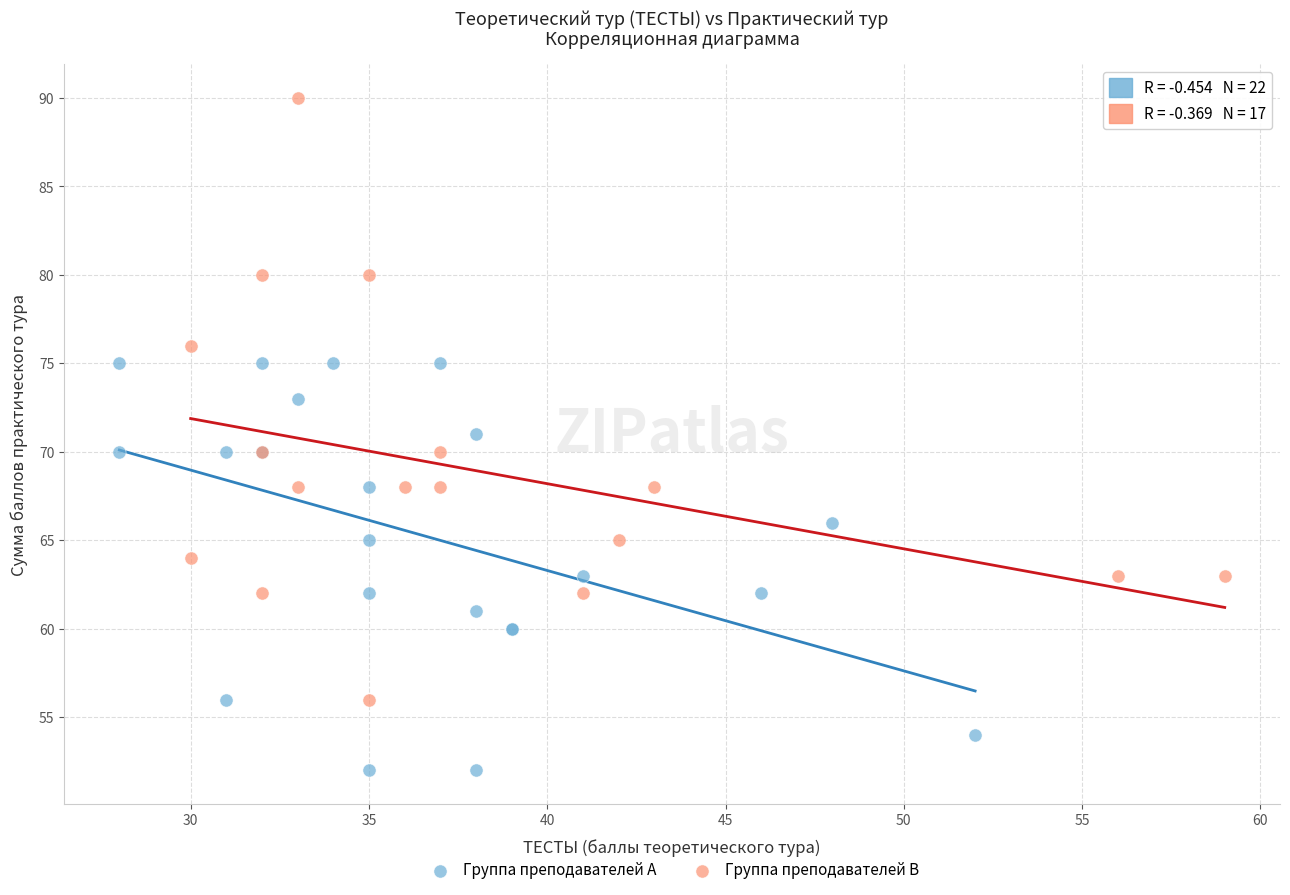

What are all the series names shown in the legend?

Группа преподавателей A, Группа преподавателей B